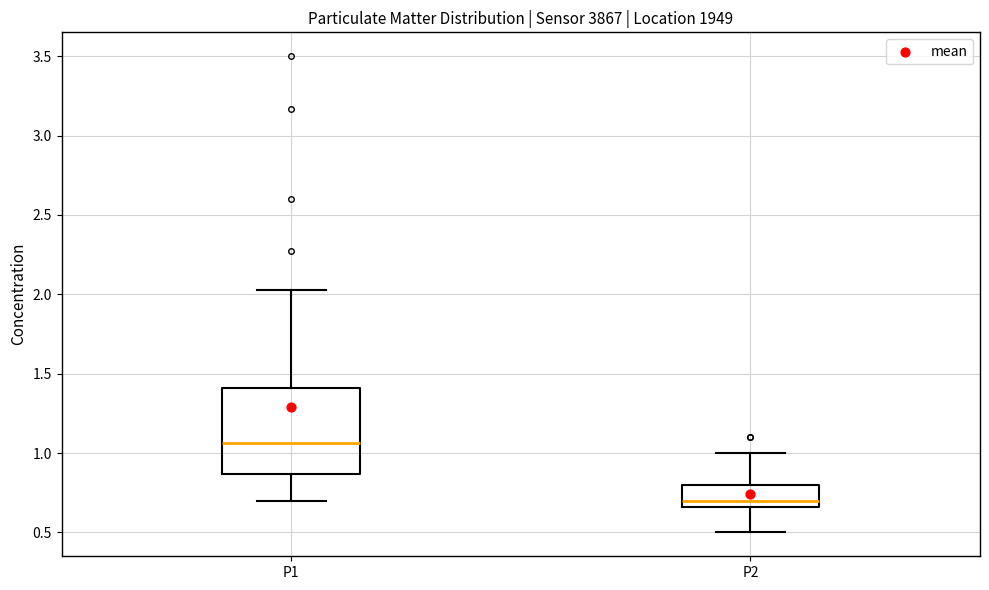

Reading left to right, read every box against the y-axis: the position of its median line, the range the box covers, and the ends of its whiskers. The values are not printed on the chart, so give them approximately, as read against the axis.

P1: median 1.05, box 0.85 to 1.40, whiskers 0.70 to 2.05
P2: median 0.70, box 0.65 to 0.80, whiskers 0.50 to 1.00